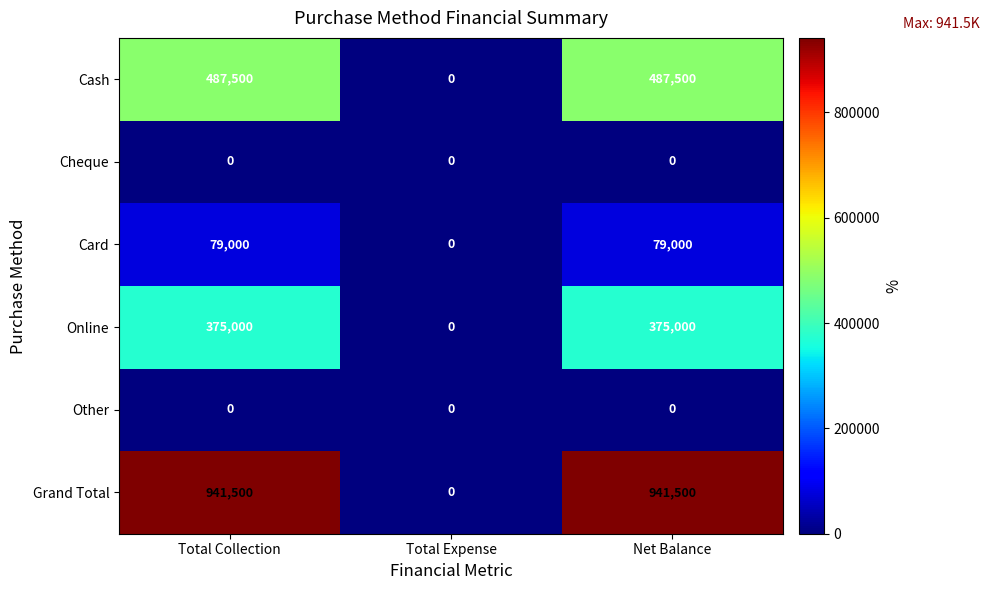

Reading right to left, list all the values displayed in this chart.

Cash: 487500	0	487500
Cheque: 0	0	0
Card: 79000	0	79000
Online: 375000	0	375000
Other: 0	0	0
Grand Total: 941500	0	941500